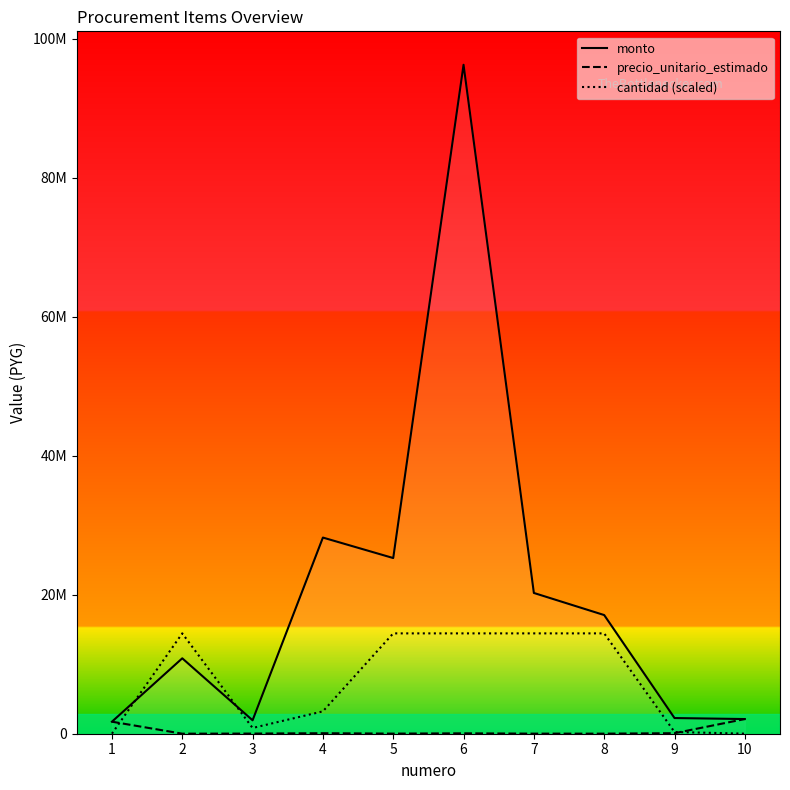

What is the value of the precio_unitario_estimado point at the 9th from the left?

75183